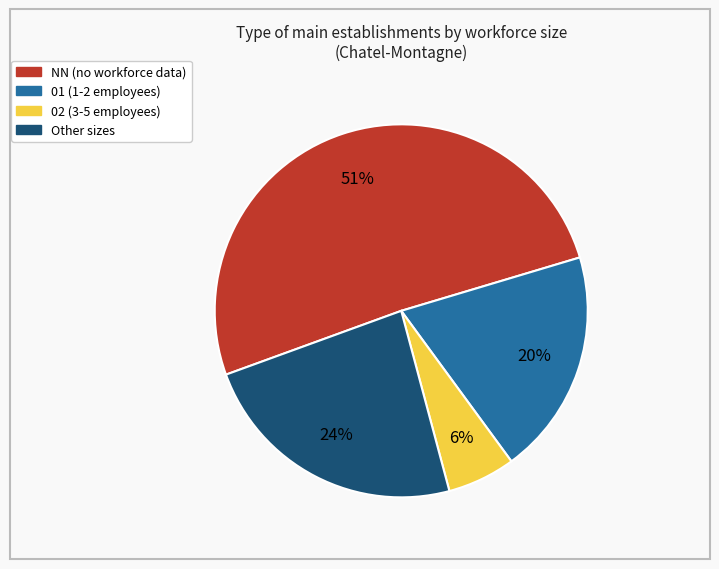

Is there a majority slice in this chart?

Yes